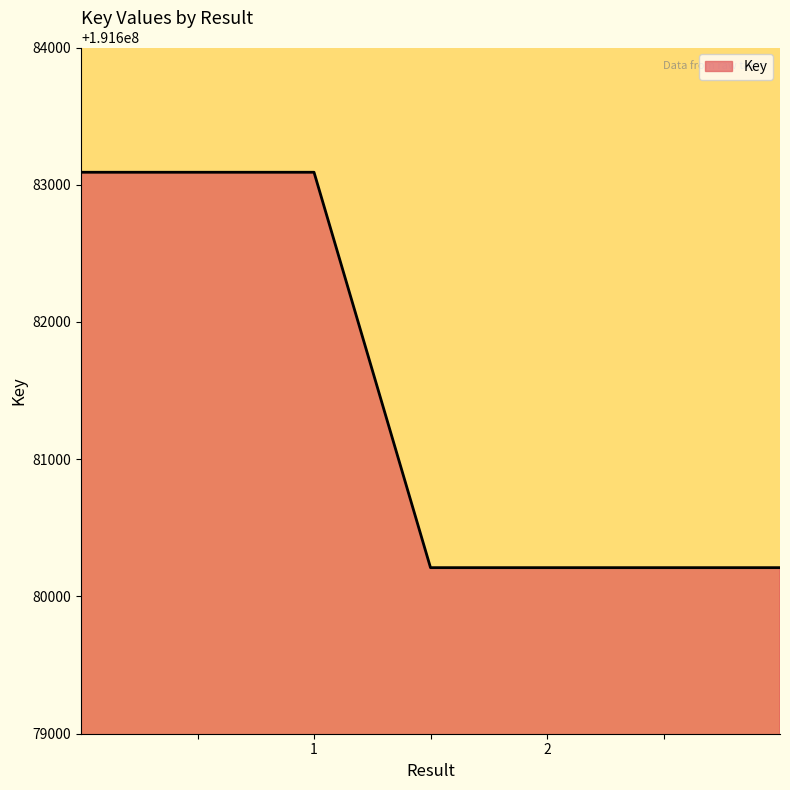

What is the sum of all values?

1341770113